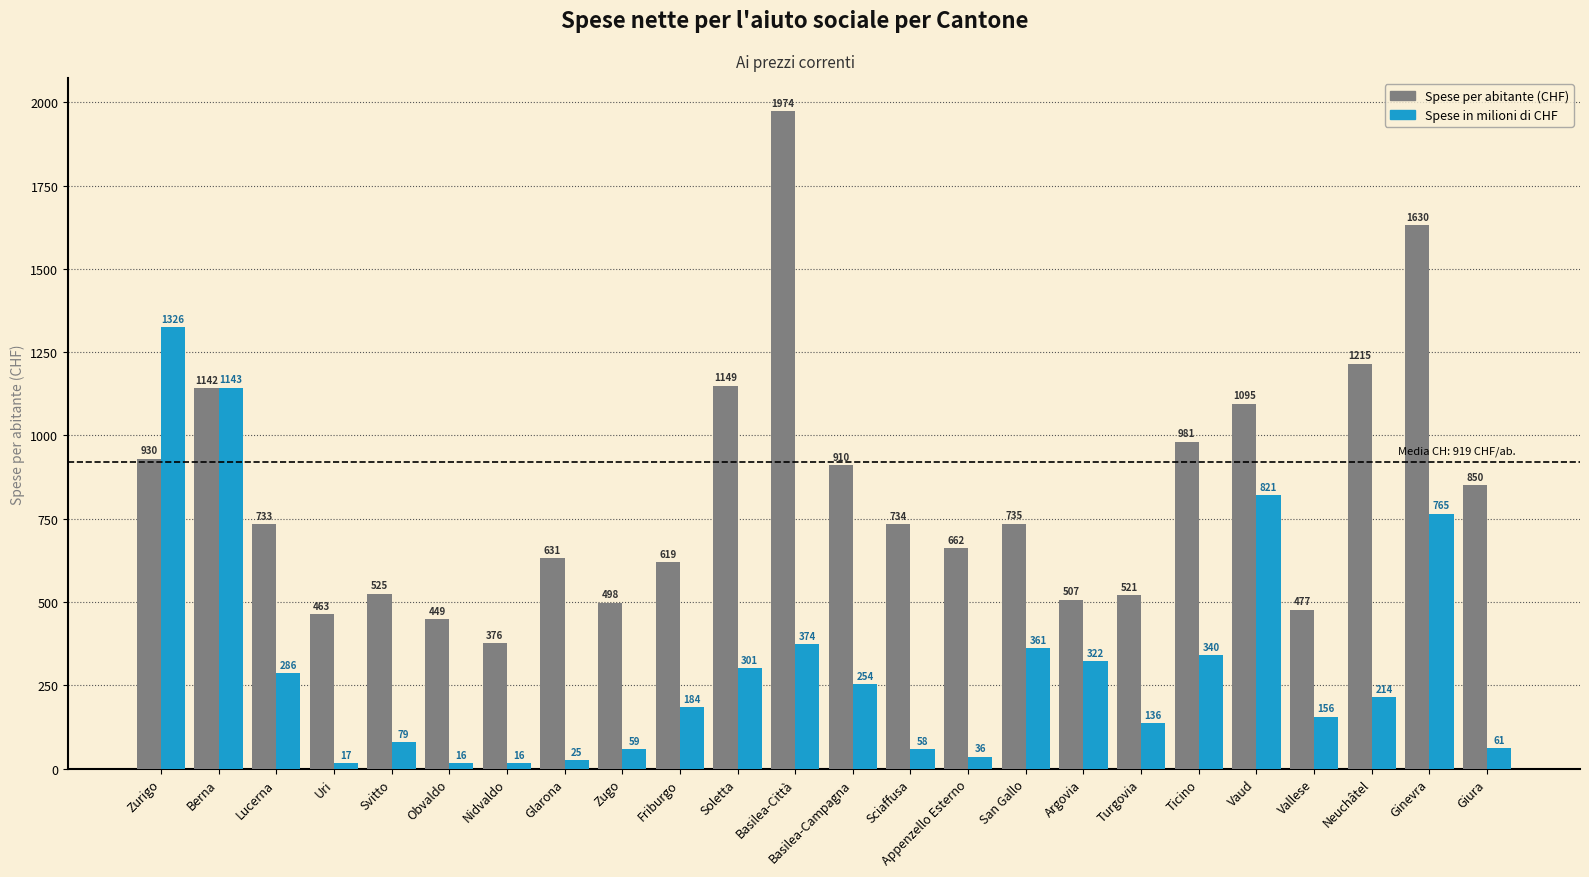

Which series changed the most between Obvaldo and Vaud?

Spese in milioni di CHF